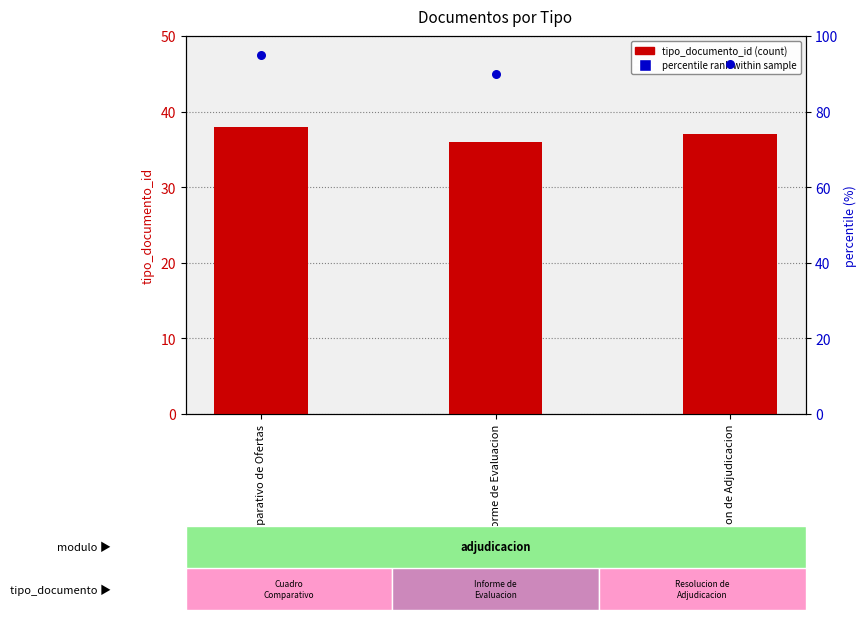

What is the total value across all series at Informe de Evaluacion?

126.0